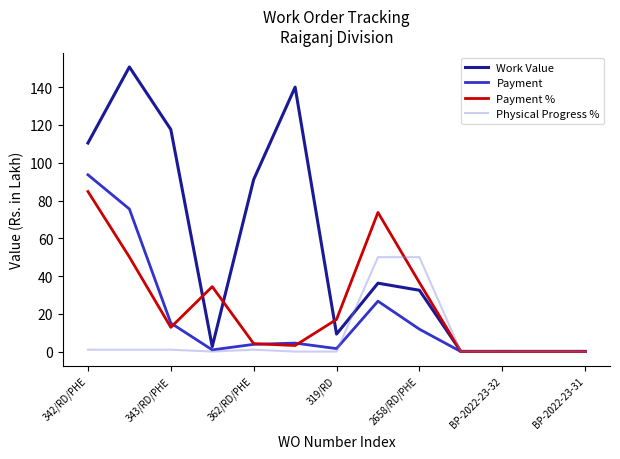

List the series in order of their peak value, highest first.

Work Value, Payment, Payment %, Physical Progress %